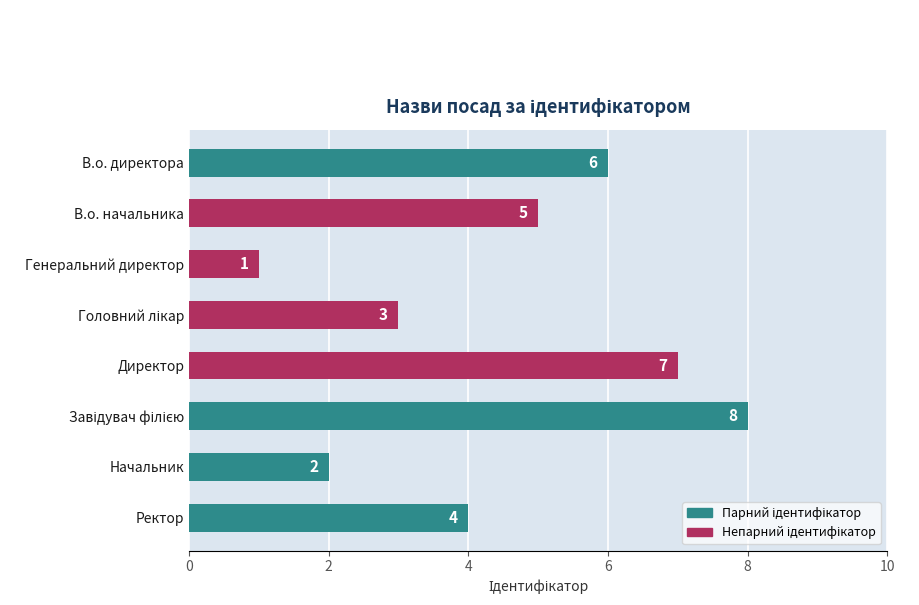

What is the greatest value displayed?

8